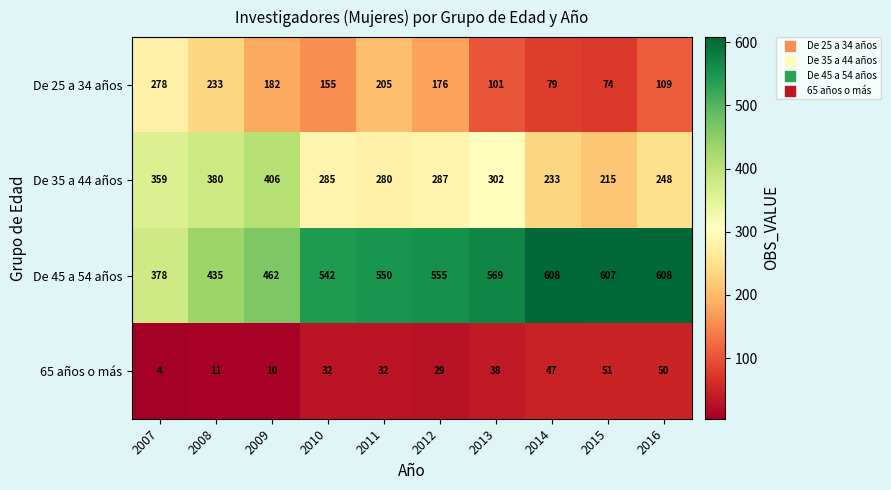

Between 2009 and 2012, which series saw the biggest shift?

De 35 a 44 años